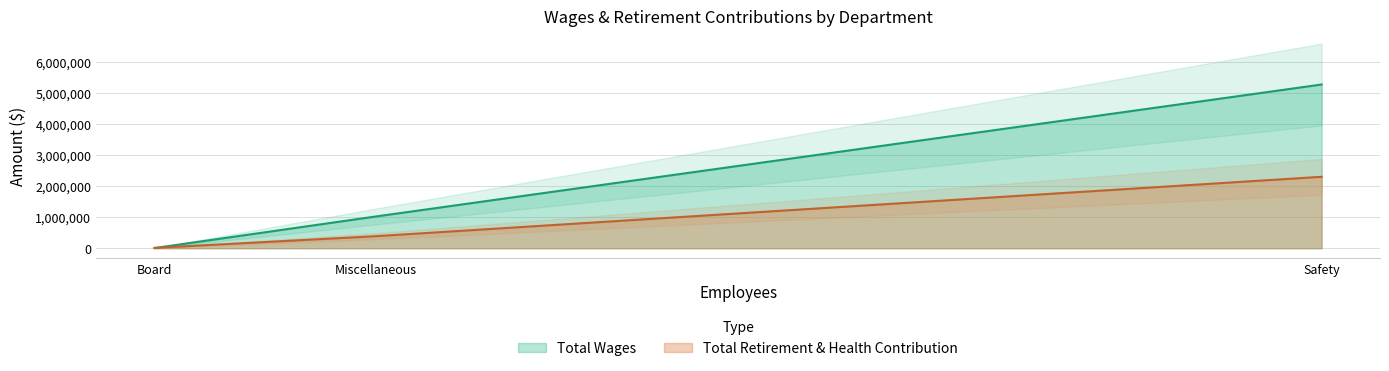

What are all the series names shown in the legend?

Total Wages, Total Retirement & Health Contribution